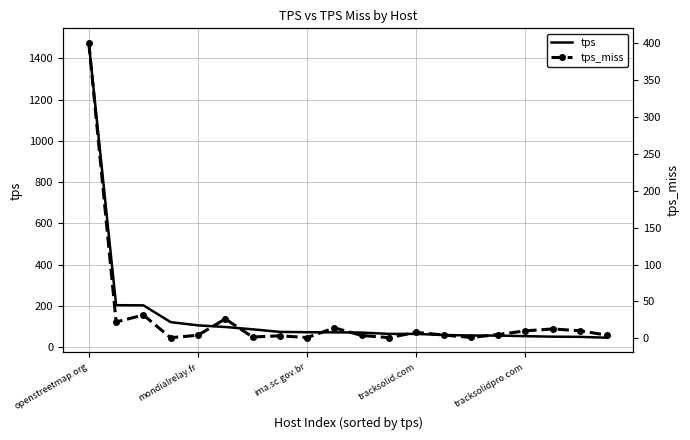

List the series in order of their peak value, highest first.

tps, tps_miss